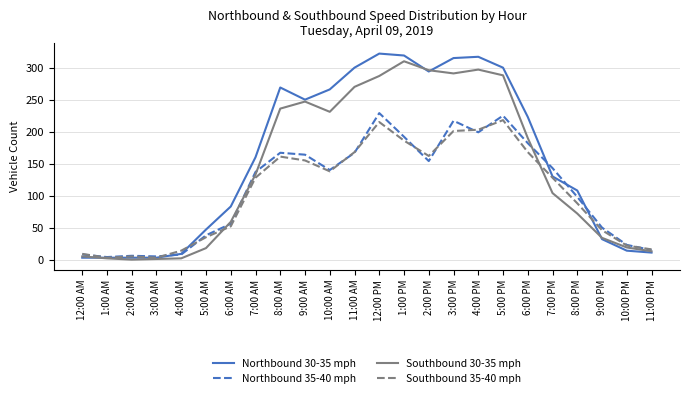

The Southbound 30-35 mph series shows 494 at 5:00 PM. True or false?

False